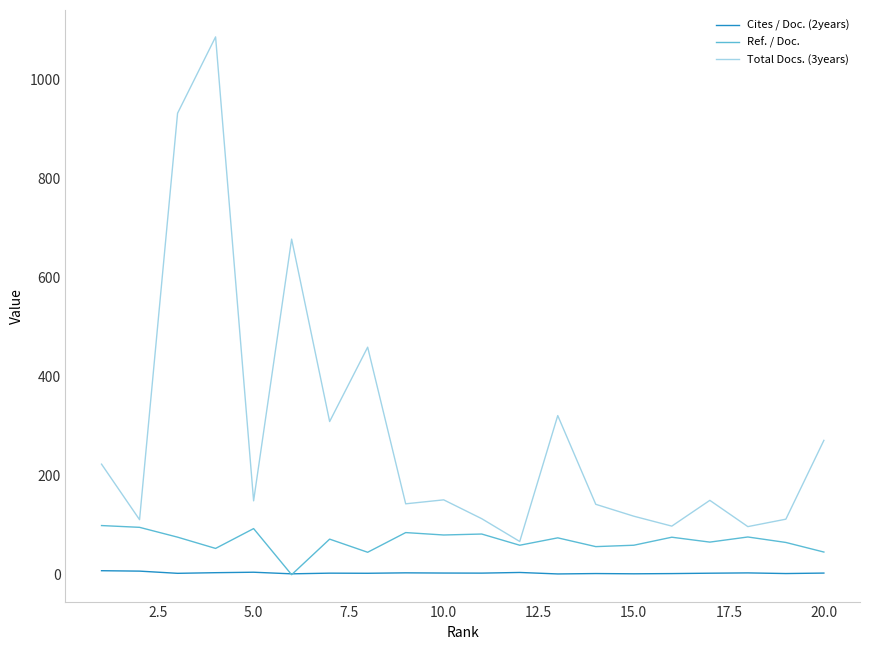

Which series has the largest range (max minus min)?

Total Docs. (3years)